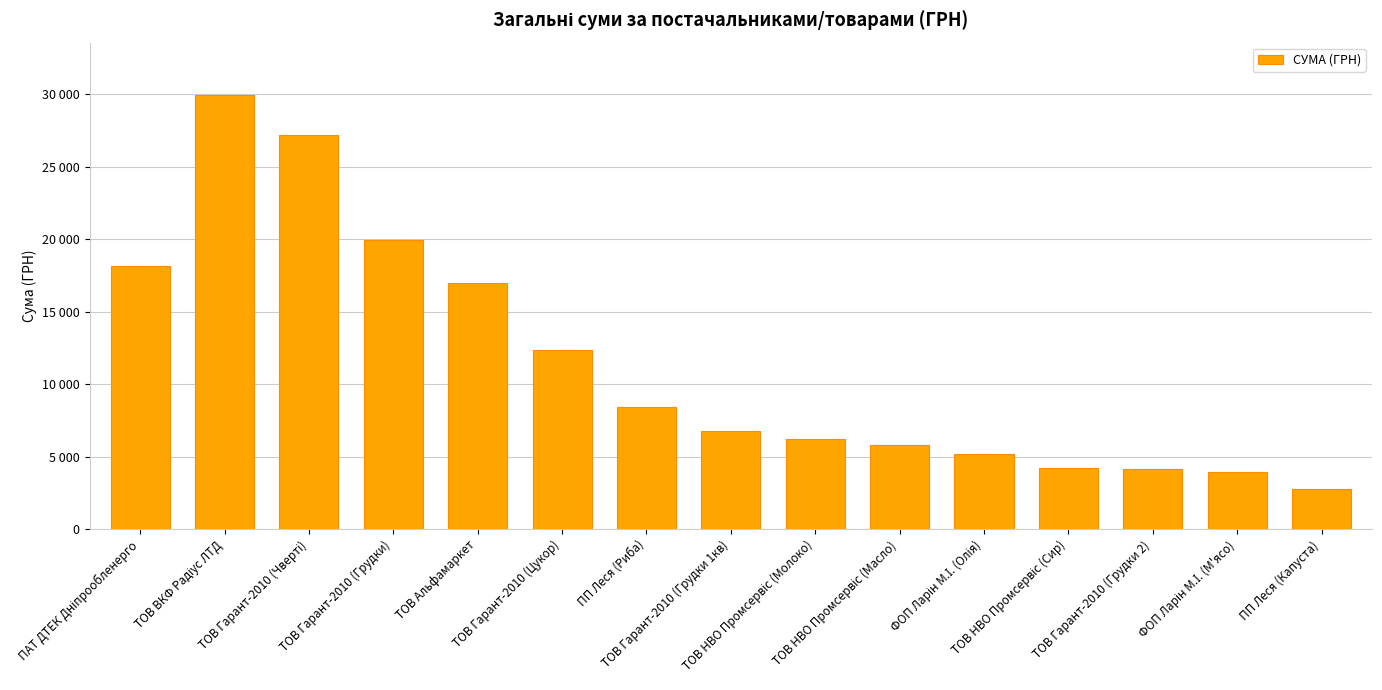

What is the label of the 7th bar from the right?

ТОВ НВО Промсервіс (Молоко)